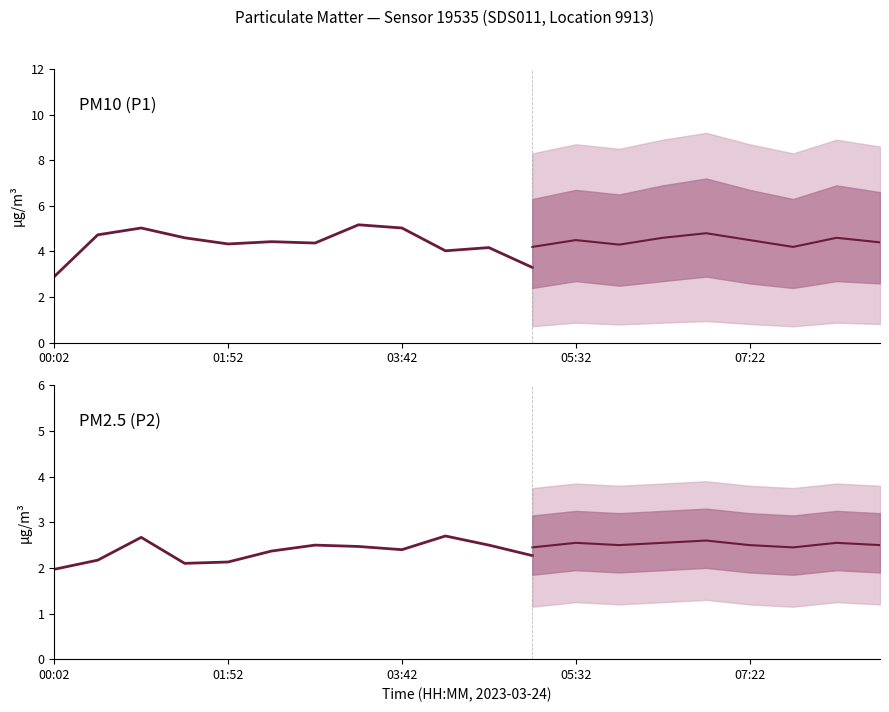

Which has a higher value, 05:04 or 01:24?

01:24